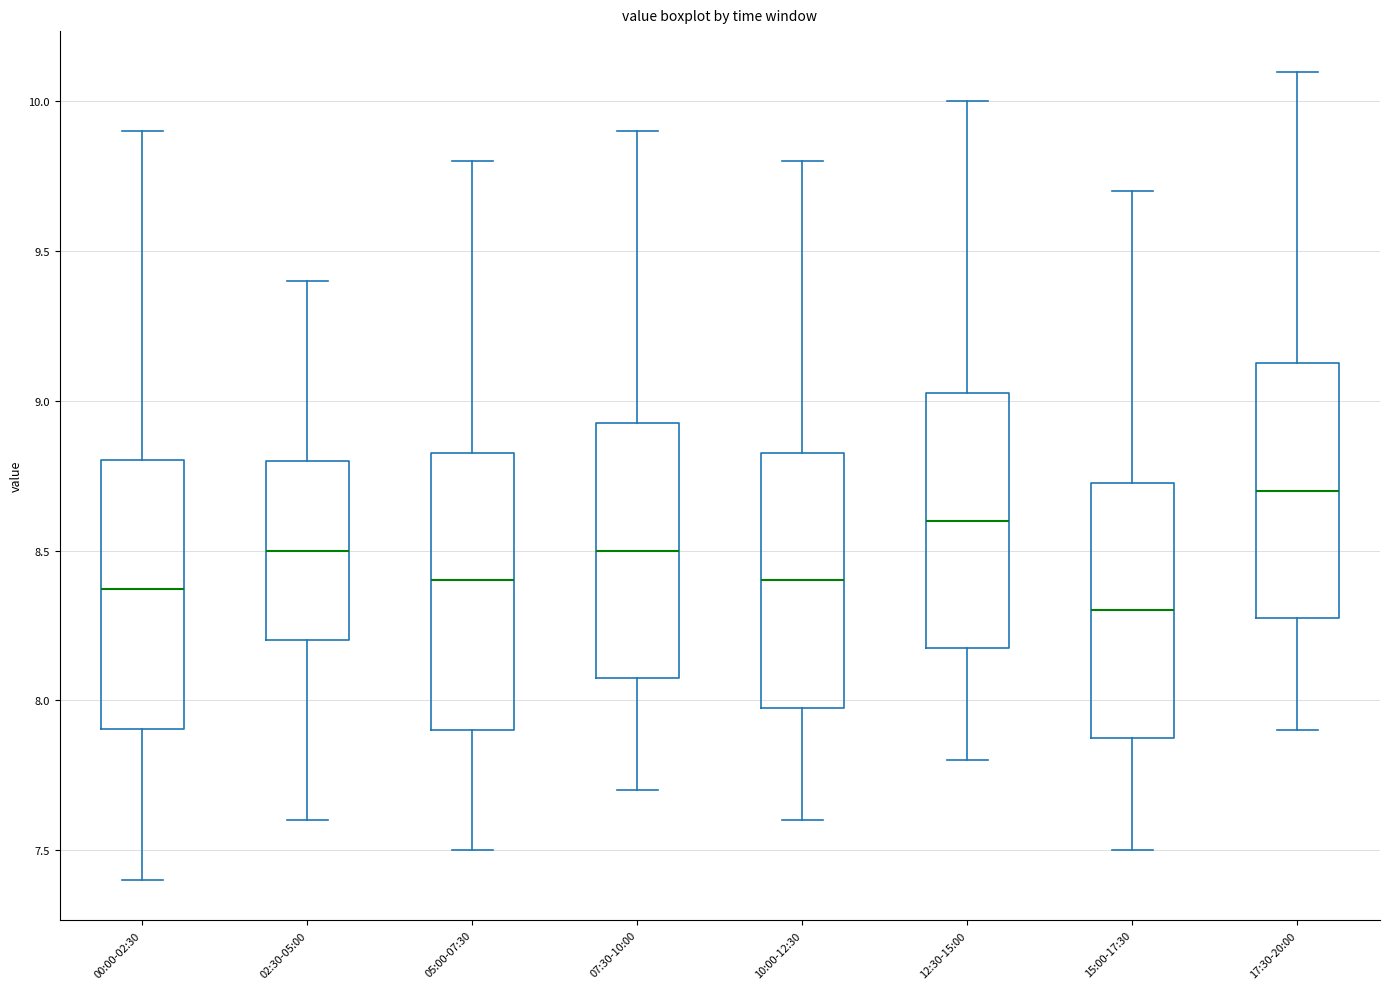

Where is the lower edge of the box for 15:00-17:30 on the y-axis? The values are not printed on the chart, so give them approximately, as read against the axis.

7.90